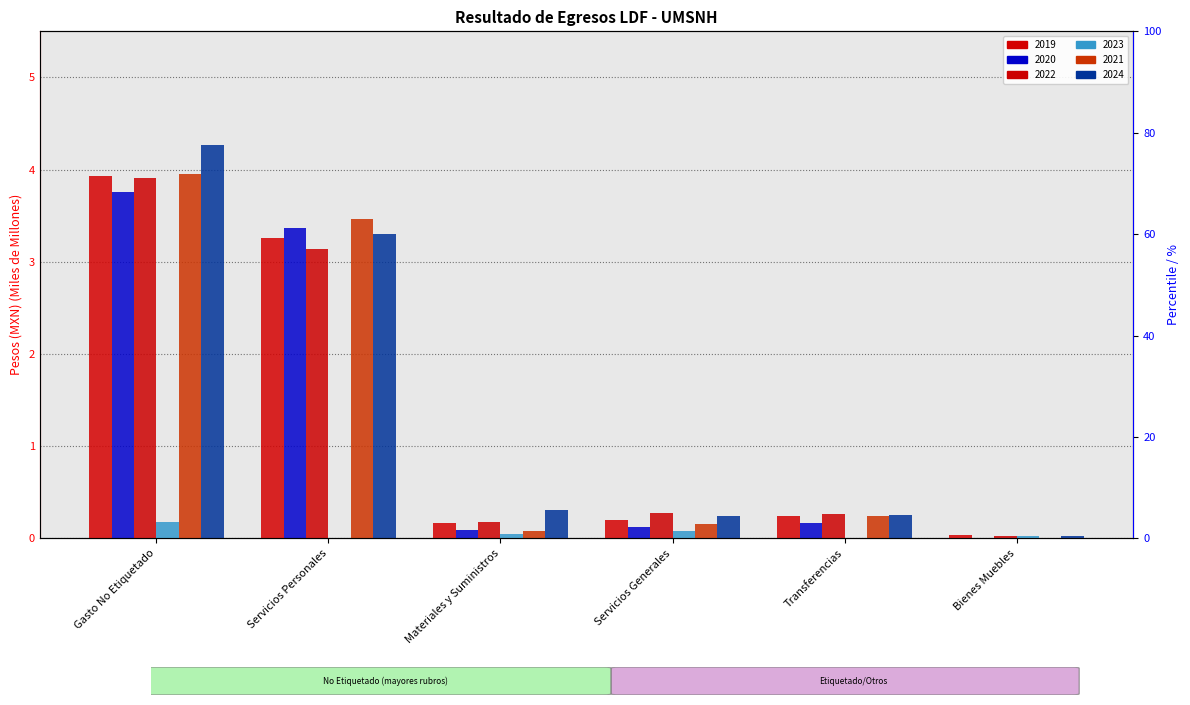

Between Materiales y Suministros and Transferencias, which series saw the biggest shift?

2021